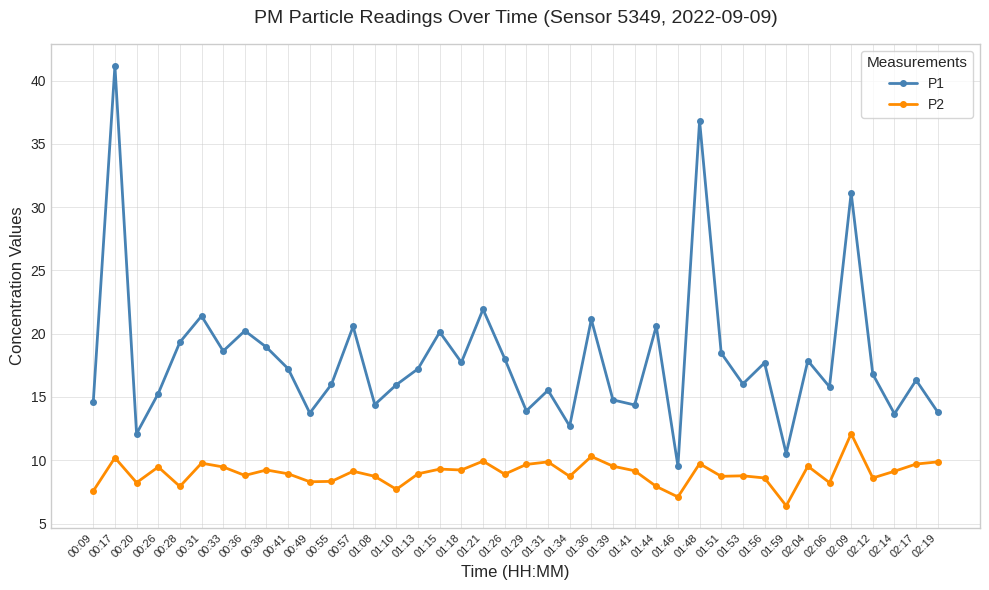

How many interior local peaks does the P1 series have?

14